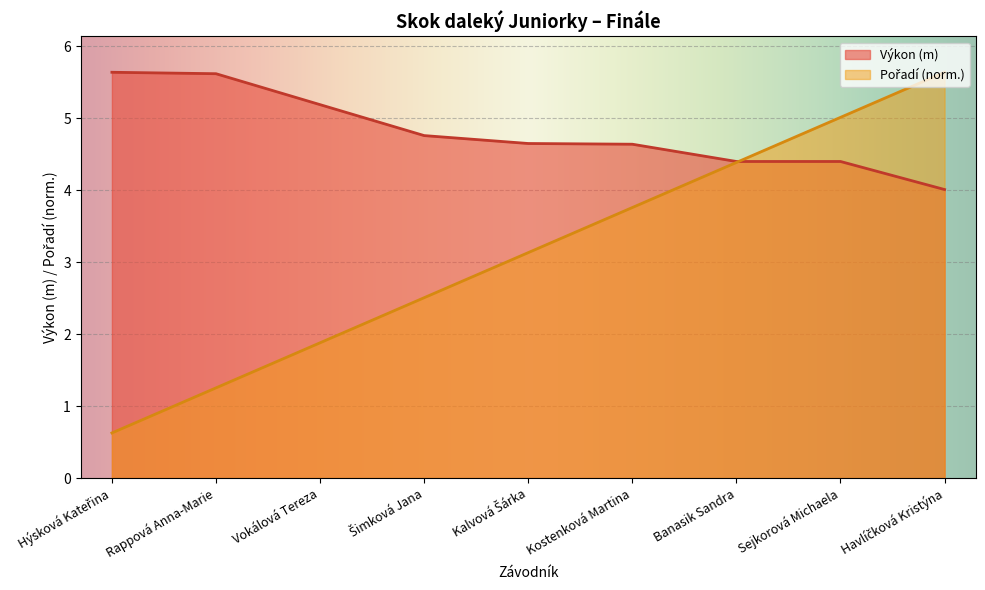

What position from the left is Sejkorová Michaela?

8